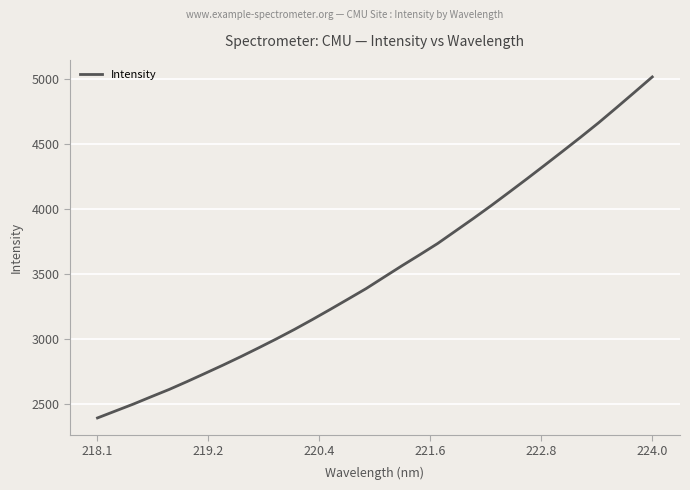

How many lines are shown in the chart?

1